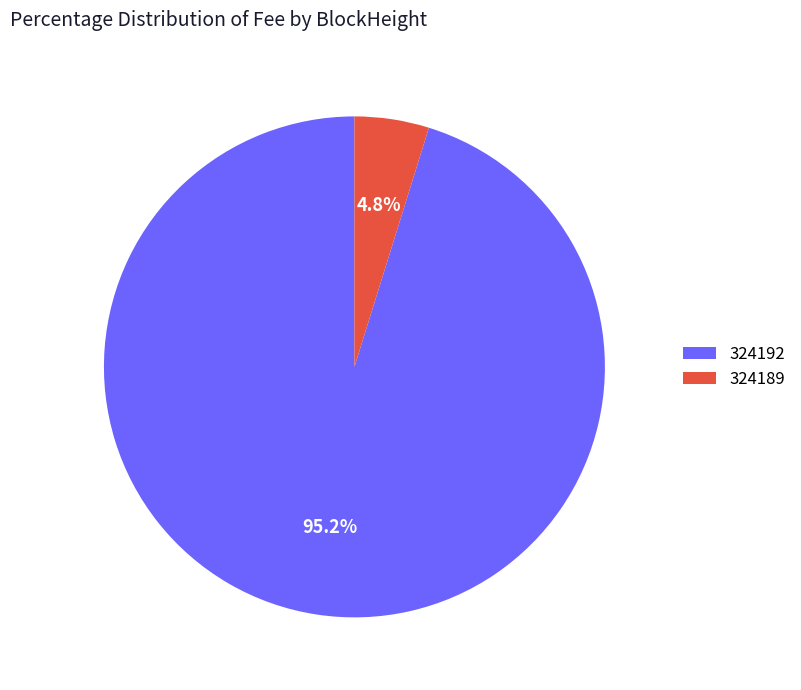

Which category accounts for the majority?

324192